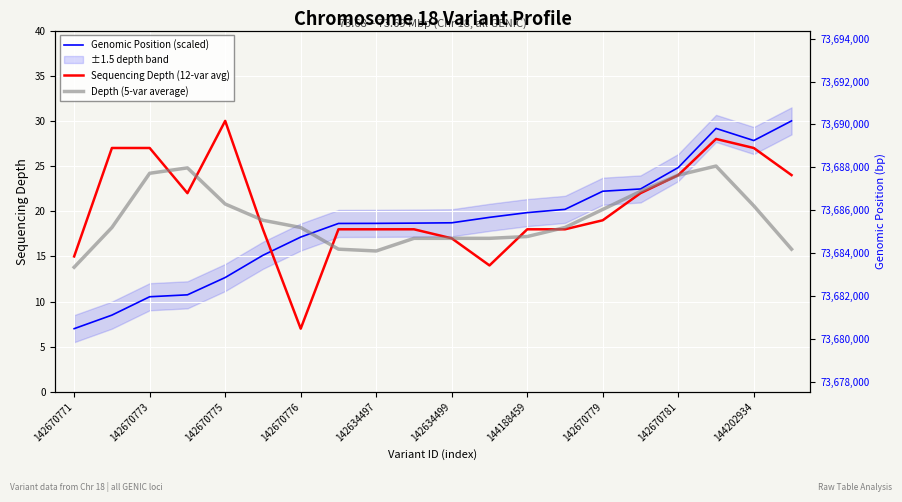

What is the difference between the second highest and minimum values in the Depth (5-var average) series?

11.0